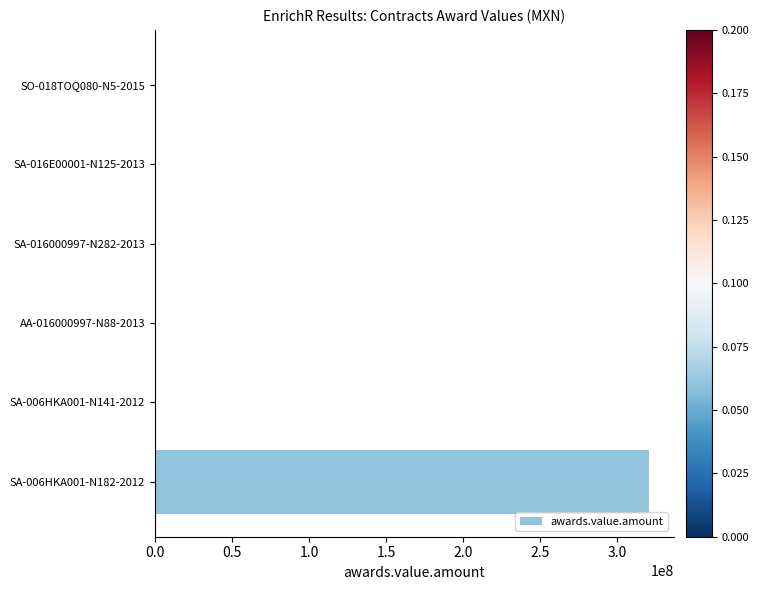

What is the maximum value shown in the chart?

320847073.3